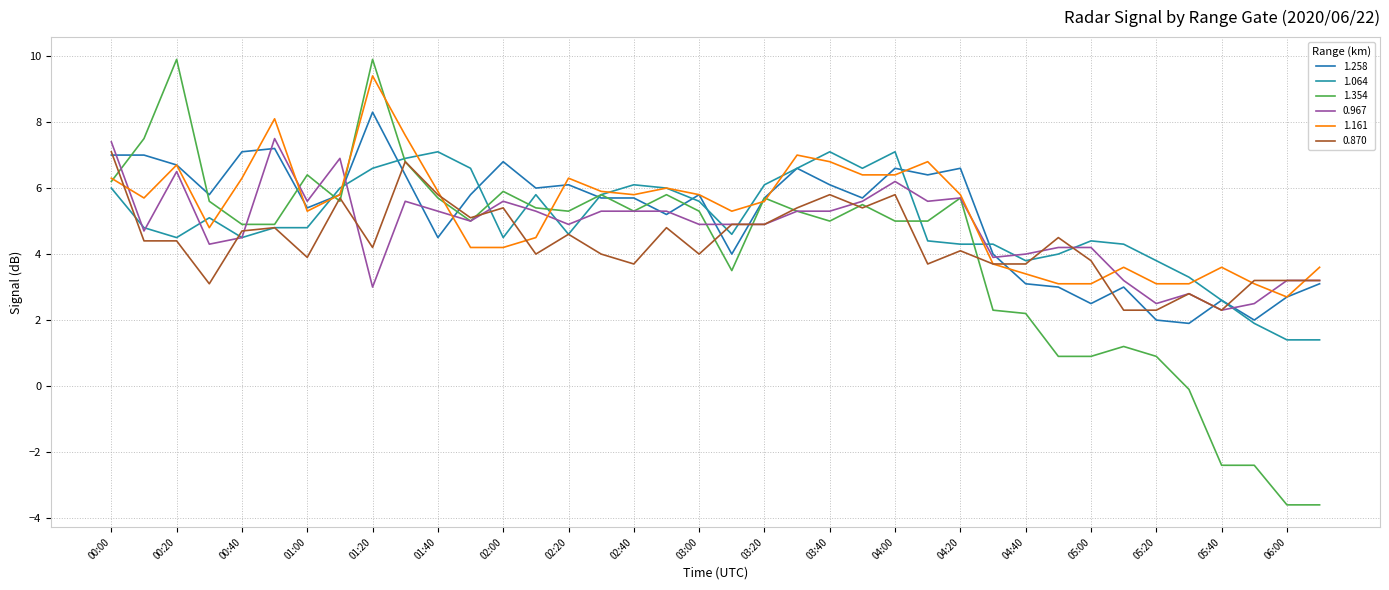

Rank the series by their maximum value, from lowest to highest.

1.064, 0.870, 0.967, 1.258, 1.161, 1.354